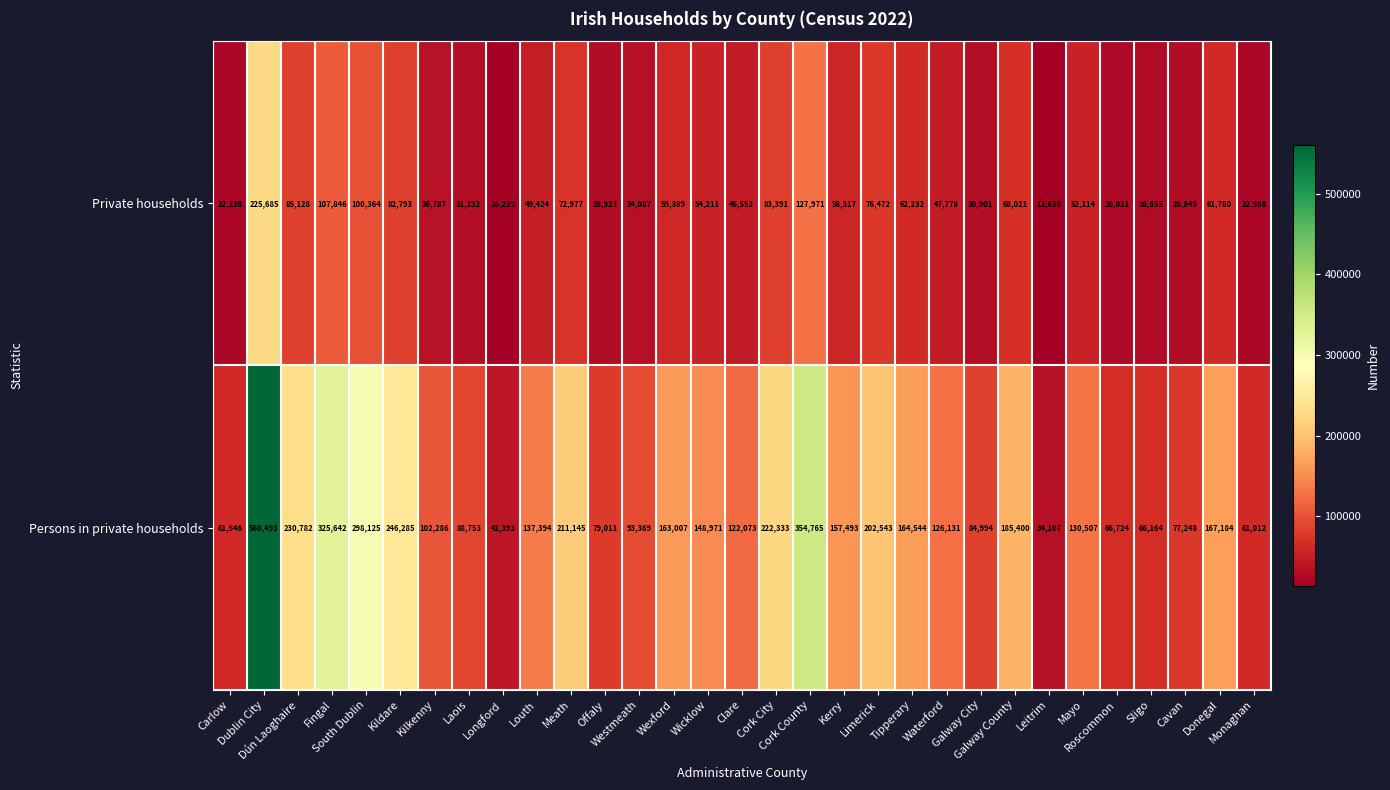

Which series has the widest spread of values?

Persons in private households